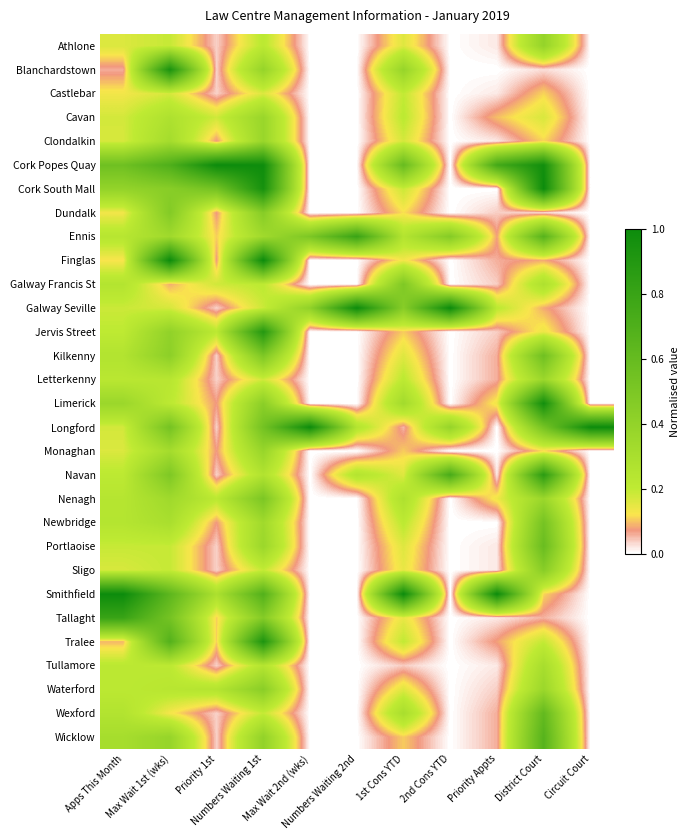

Reading left to right, extract all data points from this chart.

Athlone: Apps This Month=0.2	Max Wait 1st (wks)=0.2	Priority 1st=0.0	Numbers Waiting 1st=0.2	Max Wait 2nd (wks)=0.0	Numbers Waiting 2nd=0.0	1st Cons YTD=0.2	2nd Cons YTD=0.0	Priority Appts=0.0	District Court=0.4	Circuit Court=0.0
Blanchardstown: Apps This Month=0.1	Max Wait 1st (wks)=0.9	Priority 1st=0.0	Numbers Waiting 1st=0.4	Max Wait 2nd (wks)=0.0	Numbers Waiting 2nd=0.0	1st Cons YTD=0.4	2nd Cons YTD=0.0	Priority Appts=0.0	District Court=0.0	Circuit Court=0.0
Castlebar: Apps This Month=0.1	Max Wait 1st (wks)=0.2	Priority 1st=0.0	Numbers Waiting 1st=0.2	Max Wait 2nd (wks)=0.0	Numbers Waiting 2nd=0.0	1st Cons YTD=0.2	2nd Cons YTD=0.0	Priority Appts=0.0	District Court=0.1	Circuit Court=0.0
Cavan: Apps This Month=0.2	Max Wait 1st (wks)=0.3	Priority 1st=0.2	Numbers Waiting 1st=0.4	Max Wait 2nd (wks)=0.0	Numbers Waiting 2nd=0.0	1st Cons YTD=0.2	2nd Cons YTD=0.0	Priority Appts=0.1	District Court=0.2	Circuit Court=0.0
Clondalkin: Apps This Month=0.2	Max Wait 1st (wks)=0.3	Priority 1st=0.1	Numbers Waiting 1st=0.4	Max Wait 2nd (wks)=0.0	Numbers Waiting 2nd=0.0	1st Cons YTD=0.2	2nd Cons YTD=0.0	Priority Appts=0.0	District Court=0.1	Circuit Court=0.0
Cork Popes Quay: Apps This Month=0.6	Max Wait 1st (wks)=0.7	Priority 1st=1.0	Numbers Waiting 1st=1.0	Max Wait 2nd (wks)=0.0	Numbers Waiting 2nd=0.0	1st Cons YTD=0.6	2nd Cons YTD=0.0	Priority Appts=0.8	District Court=1.0	Circuit Court=0.0
Cork South Mall: Apps This Month=0.4	Max Wait 1st (wks)=0.4	Priority 1st=0.5	Numbers Waiting 1st=1.0	Max Wait 2nd (wks)=0.0	Numbers Waiting 2nd=0.0	1st Cons YTD=0.2	2nd Cons YTD=0.0	Priority Appts=0.0	District Court=1.0	Circuit Court=0.0
Dundalk: Apps This Month=0.1	Max Wait 1st (wks)=0.5	Priority 1st=0.1	Numbers Waiting 1st=0.5	Max Wait 2nd (wks)=0.0	Numbers Waiting 2nd=0.0	1st Cons YTD=0.1	2nd Cons YTD=0.0	Priority Appts=0.0	District Court=0.0	Circuit Court=0.0
Ennis: Apps This Month=0.2	Max Wait 1st (wks)=0.3	Priority 1st=0.1	Numbers Waiting 1st=0.3	Max Wait 2nd (wks)=0.5	Numbers Waiting 2nd=0.8	1st Cons YTD=0.2	2nd Cons YTD=0.5	Priority Appts=0.1	District Court=0.7	Circuit Court=0.0
Finglas: Apps This Month=0.1	Max Wait 1st (wks)=1.0	Priority 1st=0.1	Numbers Waiting 1st=1.0	Max Wait 2nd (wks)=0.0	Numbers Waiting 2nd=0.0	1st Cons YTD=0.1	2nd Cons YTD=0.0	Priority Appts=0.1	District Court=0.1	Circuit Court=0.0
Galway Francis St: Apps This Month=0.3	Max Wait 1st (wks)=0.1	Priority 1st=0.2	Numbers Waiting 1st=0.2	Max Wait 2nd (wks)=0.0	Numbers Waiting 2nd=0.0	1st Cons YTD=0.5	2nd Cons YTD=0.0	Priority Appts=0.0	District Court=0.3	Circuit Court=0.0
Galway Seville: Apps This Month=0.2	Max Wait 1st (wks)=0.2	Priority 1st=0.0	Numbers Waiting 1st=0.2	Max Wait 2nd (wks)=0.4	Numbers Waiting 2nd=1.0	1st Cons YTD=0.4	2nd Cons YTD=1.0	Priority Appts=0.2	District Court=0.1	Circuit Court=0.0
Jervis Street: Apps This Month=0.2	Max Wait 1st (wks)=0.4	Priority 1st=0.2	Numbers Waiting 1st=0.9	Max Wait 2nd (wks)=0.0	Numbers Waiting 2nd=0.0	1st Cons YTD=0.1	2nd Cons YTD=0.0	Priority Appts=0.0	District Court=0.1	Circuit Court=0.0
Kilkenny: Apps This Month=0.3	Max Wait 1st (wks)=0.4	Priority 1st=0.0	Numbers Waiting 1st=0.5	Max Wait 2nd (wks)=0.0	Numbers Waiting 2nd=0.0	1st Cons YTD=0.2	2nd Cons YTD=0.0	Priority Appts=0.1	District Court=0.6	Circuit Court=0.0
Letterkenny: Apps This Month=0.2	Max Wait 1st (wks)=0.2	Priority 1st=0.0	Numbers Waiting 1st=0.2	Max Wait 2nd (wks)=0.0	Numbers Waiting 2nd=0.0	1st Cons YTD=0.2	2nd Cons YTD=0.0	Priority Appts=0.1	District Court=0.4	Circuit Court=0.0
Limerick: Apps This Month=0.4	Max Wait 1st (wks)=0.2	Priority 1st=0.1	Numbers Waiting 1st=0.4	Max Wait 2nd (wks)=0.0	Numbers Waiting 2nd=0.0	1st Cons YTD=0.3	2nd Cons YTD=0.0	Priority Appts=0.1	District Court=1.0	Circuit Court=0.0
Longford: Apps This Month=0.2	Max Wait 1st (wks)=0.5	Priority 1st=0.0	Numbers Waiting 1st=0.5	Max Wait 2nd (wks)=1.0	Numbers Waiting 2nd=0.2	1st Cons YTD=0.1	2nd Cons YTD=0.4	Priority Appts=0.0	District Court=0.5	Circuit Court=1.0
Monaghan: Apps This Month=0.2	Max Wait 1st (wks)=0.3	Priority 1st=0.1	Numbers Waiting 1st=0.4	Max Wait 2nd (wks)=0.0	Numbers Waiting 2nd=0.0	1st Cons YTD=0.1	2nd Cons YTD=0.0	Priority Appts=0.0	District Court=0.1	Circuit Court=0.0
Navan: Apps This Month=0.2	Max Wait 1st (wks)=0.5	Priority 1st=0.0	Numbers Waiting 1st=0.3	Max Wait 2nd (wks)=0.0	Numbers Waiting 2nd=0.2	1st Cons YTD=0.2	2nd Cons YTD=0.7	Priority Appts=0.0	District Court=0.9	Circuit Court=0.0
Nenagh: Apps This Month=0.2	Max Wait 1st (wks)=0.3	Priority 1st=0.2	Numbers Waiting 1st=0.5	Max Wait 2nd (wks)=0.0	Numbers Waiting 2nd=0.0	1st Cons YTD=0.3	2nd Cons YTD=0.0	Priority Appts=0.1	District Court=0.4	Circuit Court=0.0
Newbridge: Apps This Month=0.2	Max Wait 1st (wks)=0.3	Priority 1st=0.1	Numbers Waiting 1st=0.3	Max Wait 2nd (wks)=0.0	Numbers Waiting 2nd=0.0	1st Cons YTD=0.2	2nd Cons YTD=0.0	Priority Appts=0.0	District Court=0.5	Circuit Court=0.0
Portlaoise: Apps This Month=0.2	Max Wait 1st (wks)=0.2	Priority 1st=0.0	Numbers Waiting 1st=0.4	Max Wait 2nd (wks)=0.0	Numbers Waiting 2nd=0.0	1st Cons YTD=0.2	2nd Cons YTD=0.0	Priority Appts=0.0	District Court=0.6	Circuit Court=0.0
Sligo: Apps This Month=0.2	Max Wait 1st (wks)=0.2	Priority 1st=0.0	Numbers Waiting 1st=0.2	Max Wait 2nd (wks)=0.0	Numbers Waiting 2nd=0.0	1st Cons YTD=0.1	2nd Cons YTD=0.0	Priority Appts=0.0	District Court=0.4	Circuit Court=0.0
Smithfield: Apps This Month=1.0	Max Wait 1st (wks)=0.6	Priority 1st=0.3	Numbers Waiting 1st=0.7	Max Wait 2nd (wks)=0.0	Numbers Waiting 2nd=0.0	1st Cons YTD=1.0	2nd Cons YTD=0.0	Priority Appts=1.0	District Court=0.1	Circuit Court=0.0
Tallaght: Apps This Month=0.8	Max Wait 1st (wks)=0.5	Priority 1st=0.1	Numbers Waiting 1st=0.5	Max Wait 2nd (wks)=0.0	Numbers Waiting 2nd=0.0	1st Cons YTD=0.1	2nd Cons YTD=0.0	Priority Appts=0.0	District Court=0.1	Circuit Court=0.0
Tralee: Apps This Month=0.1	Max Wait 1st (wks)=0.7	Priority 1st=0.1	Numbers Waiting 1st=0.9	Max Wait 2nd (wks)=0.0	Numbers Waiting 2nd=0.0	1st Cons YTD=0.2	2nd Cons YTD=0.0	Priority Appts=0.1	District Court=0.2	Circuit Court=0.0
Tullamore: Apps This Month=0.2	Max Wait 1st (wks)=0.2	Priority 1st=0.0	Numbers Waiting 1st=0.2	Max Wait 2nd (wks)=0.0	Numbers Waiting 2nd=0.0	1st Cons YTD=0.0	2nd Cons YTD=0.0	Priority Appts=0.0	District Court=0.3	Circuit Court=0.0
Waterford: Apps This Month=0.2	Max Wait 1st (wks)=0.2	Priority 1st=0.2	Numbers Waiting 1st=0.4	Max Wait 2nd (wks)=0.0	Numbers Waiting 2nd=0.0	1st Cons YTD=0.2	2nd Cons YTD=0.0	Priority Appts=0.0	District Court=0.4	Circuit Court=0.0
Wexford: Apps This Month=0.3	Max Wait 1st (wks)=0.1	Priority 1st=0.0	Numbers Waiting 1st=0.2	Max Wait 2nd (wks)=0.0	Numbers Waiting 2nd=0.0	1st Cons YTD=0.3	2nd Cons YTD=0.0	Priority Appts=0.1	District Court=0.6	Circuit Court=0.0
Wicklow: Apps This Month=0.3	Max Wait 1st (wks)=0.4	Priority 1st=0.0	Numbers Waiting 1st=0.4	Max Wait 2nd (wks)=0.0	Numbers Waiting 2nd=0.0	1st Cons YTD=0.1	2nd Cons YTD=0.0	Priority Appts=0.1	District Court=0.7	Circuit Court=0.0